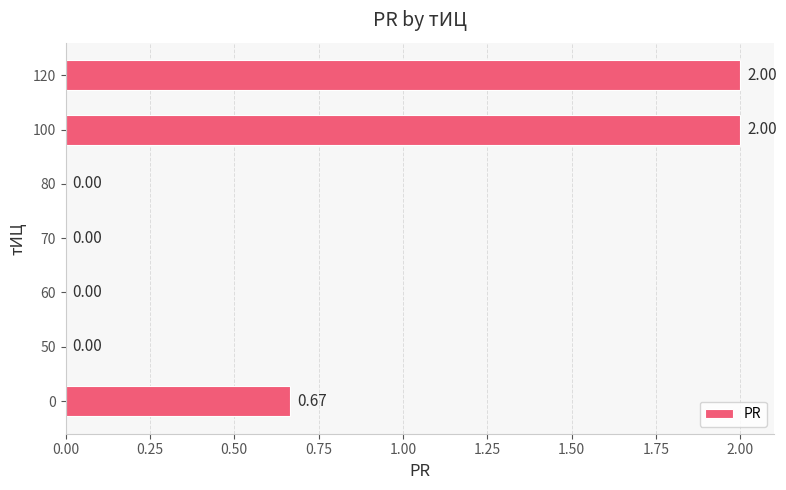

Between 50 and 100, which is larger?

100